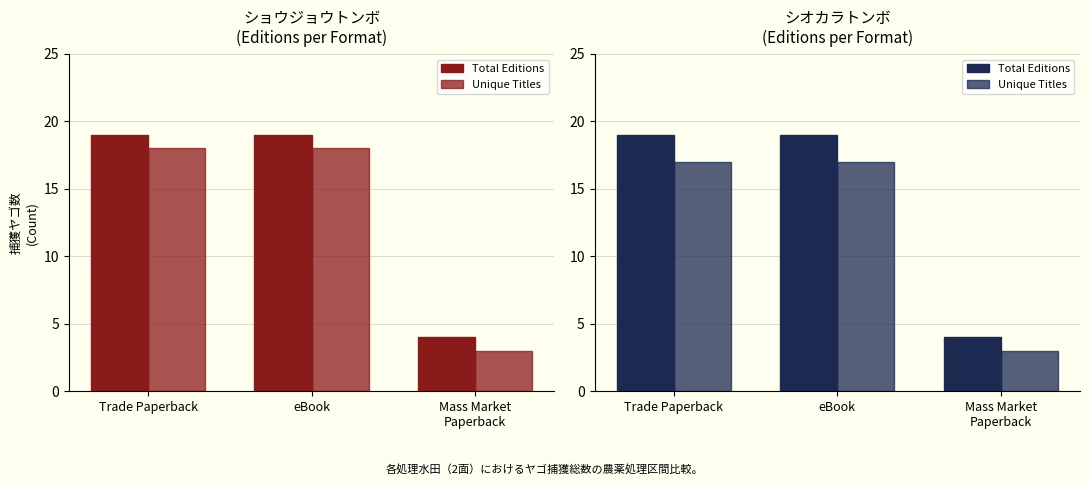

What is the maximum value for Total Editions?

19